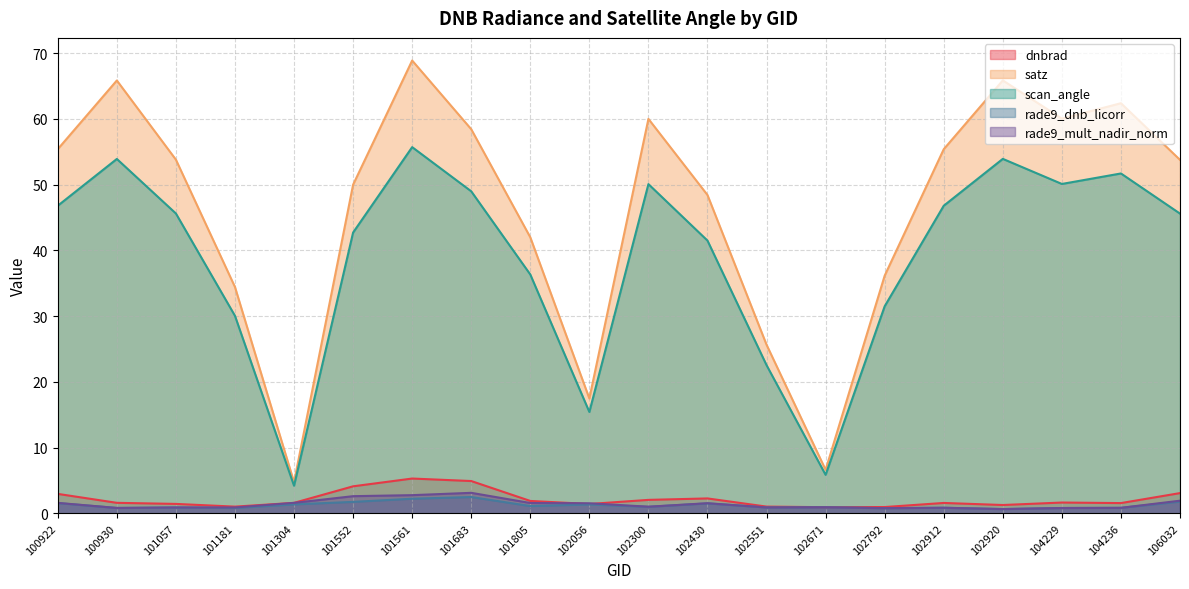

What is the minimum value for dnbrad?

0.9